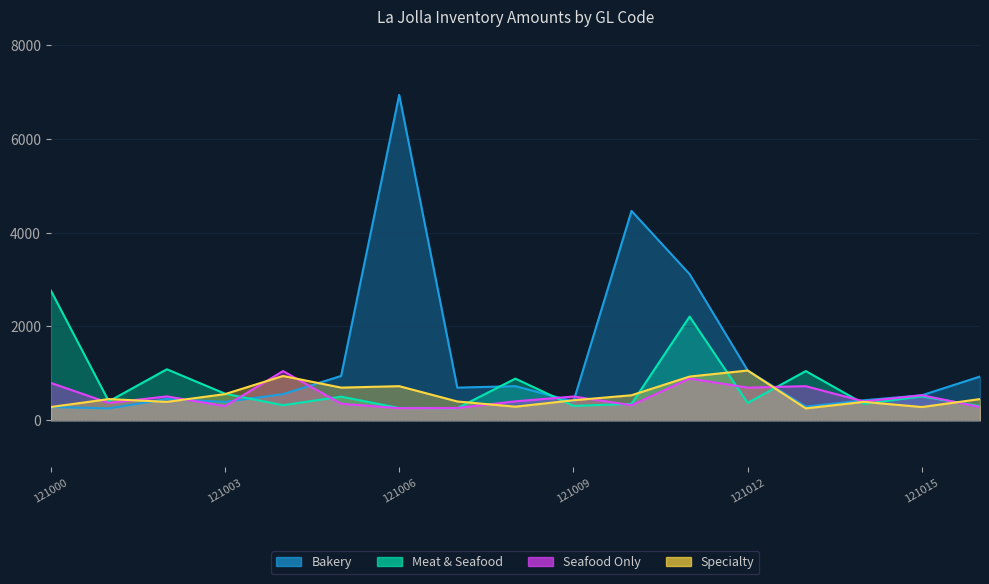

What is the average value of the Specialty series?

534.6